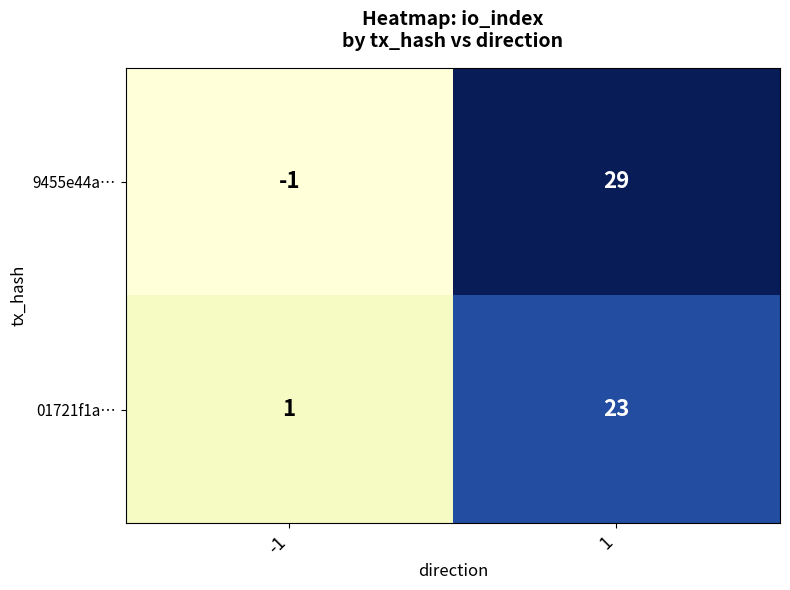

Reading right to left, extract all data points from this chart.

9455e44a…: 29	-1
01721f1a…: 23	1